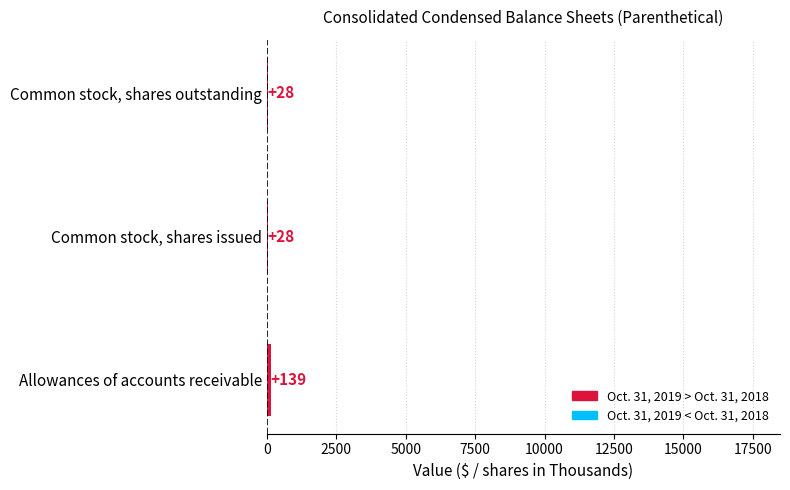

What is the sum of the values at Common stock, shares outstanding and Allowances of accounts receivable?

167